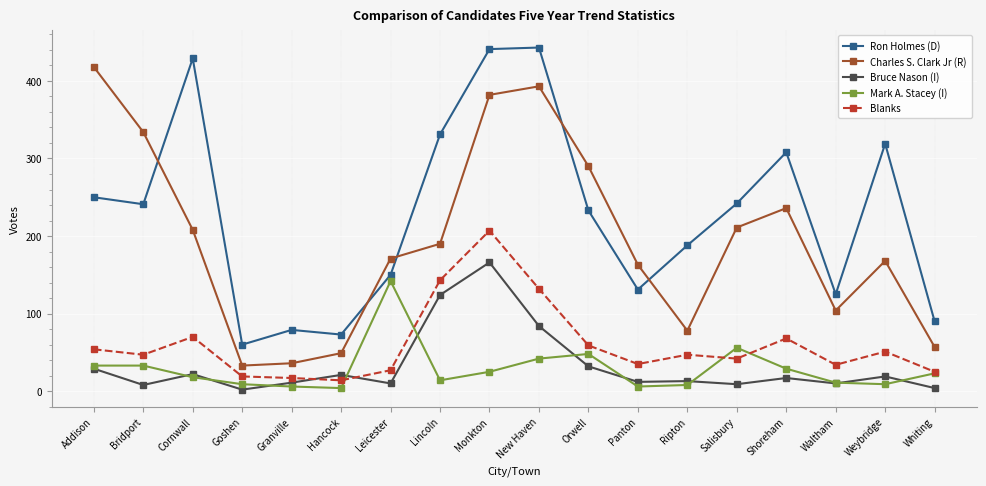

In Mark A. Stacey (I), how many points are lower than both neighbors (excluding endpoints)?

4